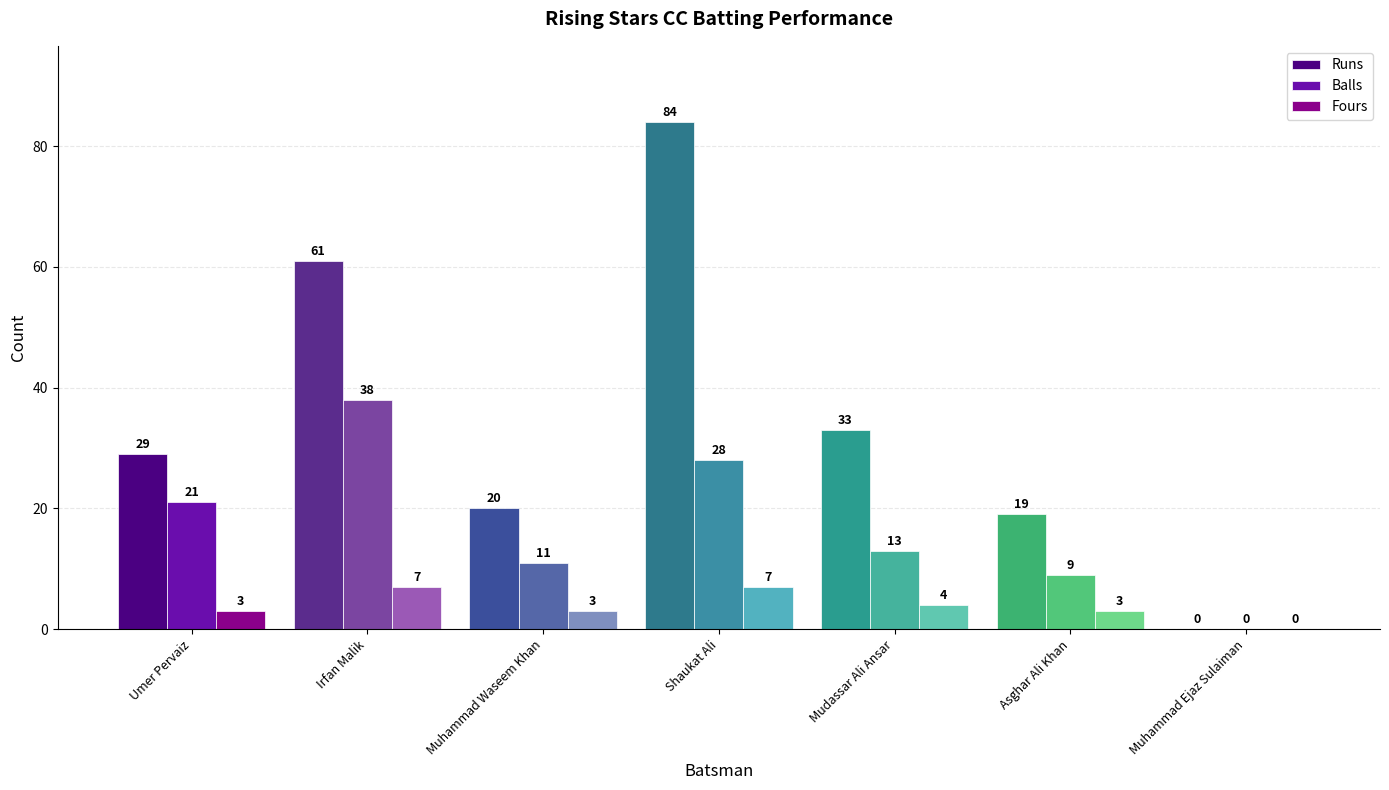

At which label does Balls first exceed 13?

Umer Pervaiz